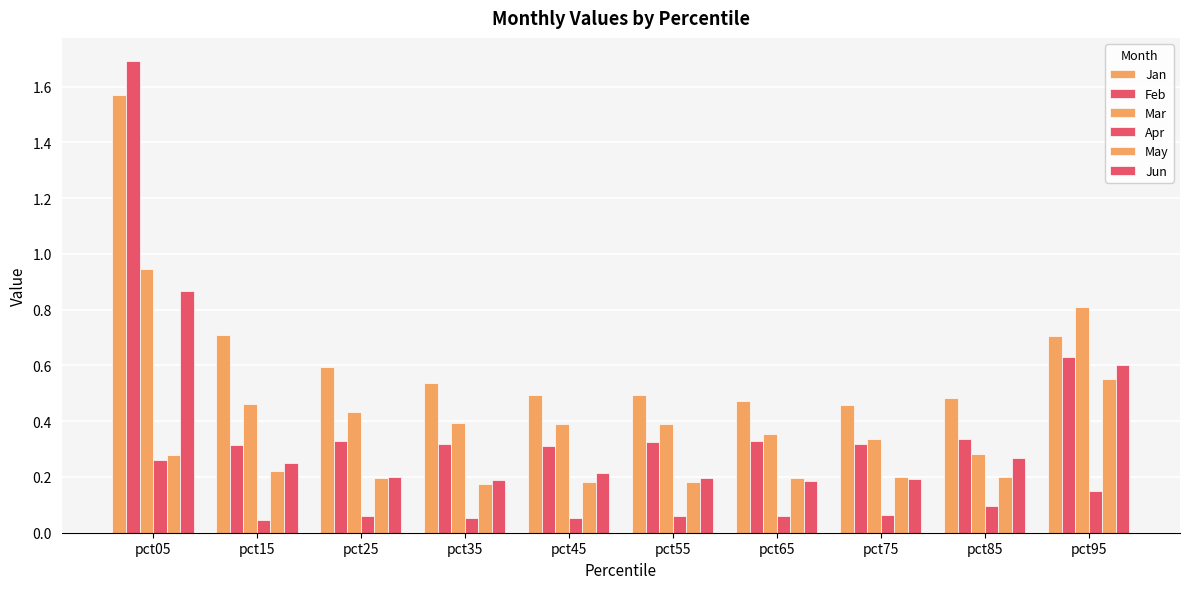

What is the difference between the maximum and minimum values in the May series?

0.4